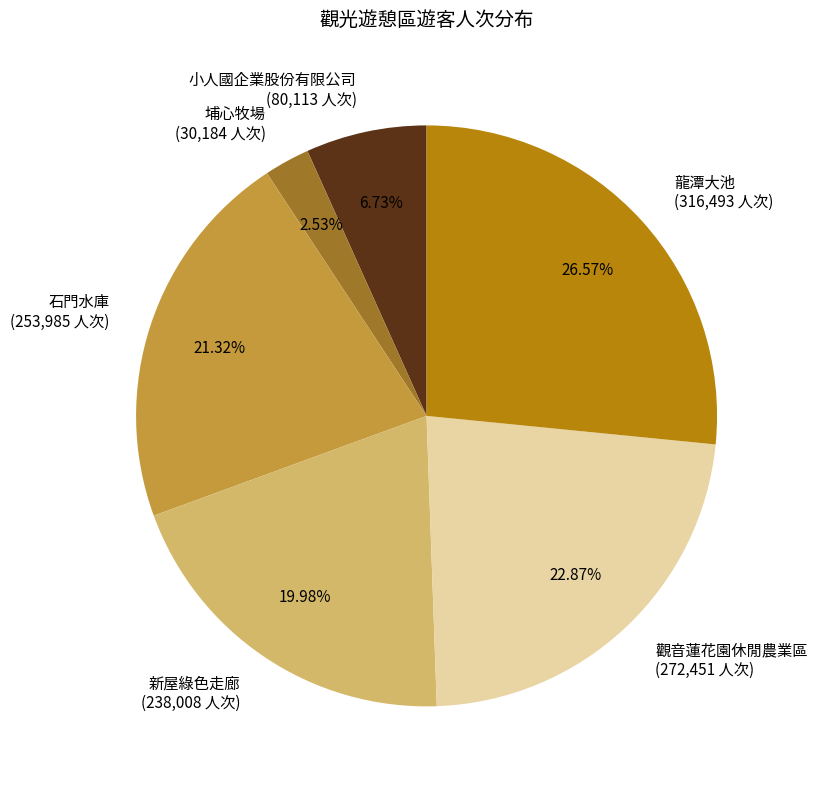

Do 龍潭大池 and 石門水庫 together represent more than half of the pie?

No